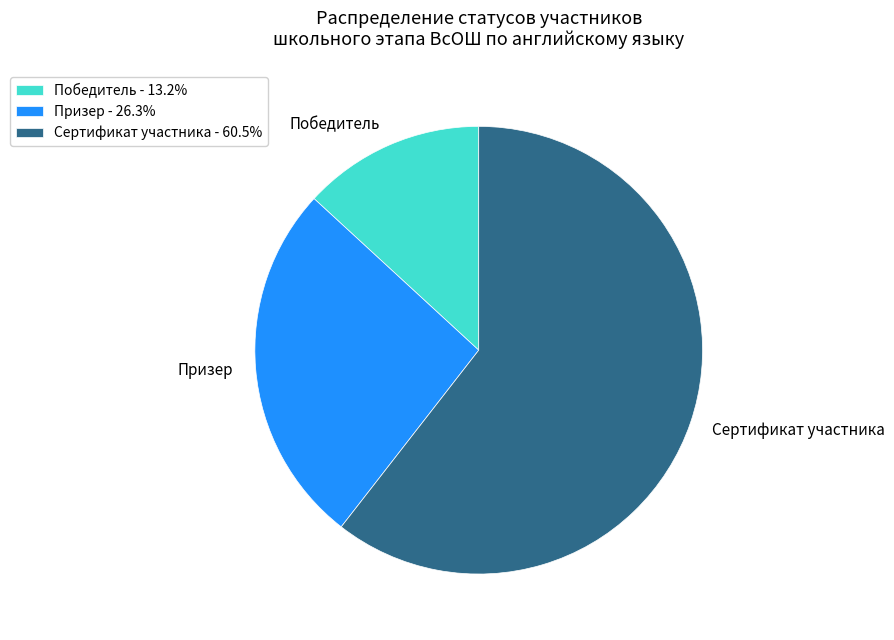

How many segments does this pie chart have?

3